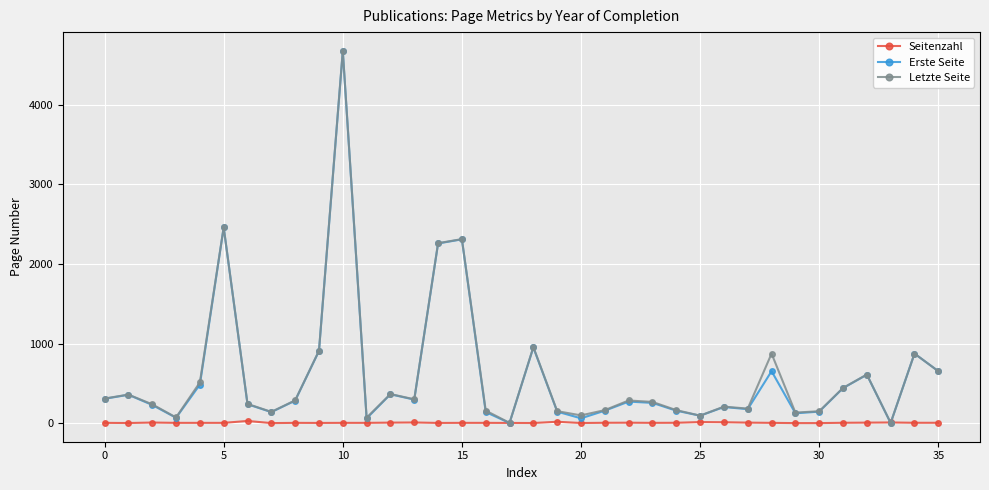

True or false: Letzte Seite has more than 2 interior local peaks.

True